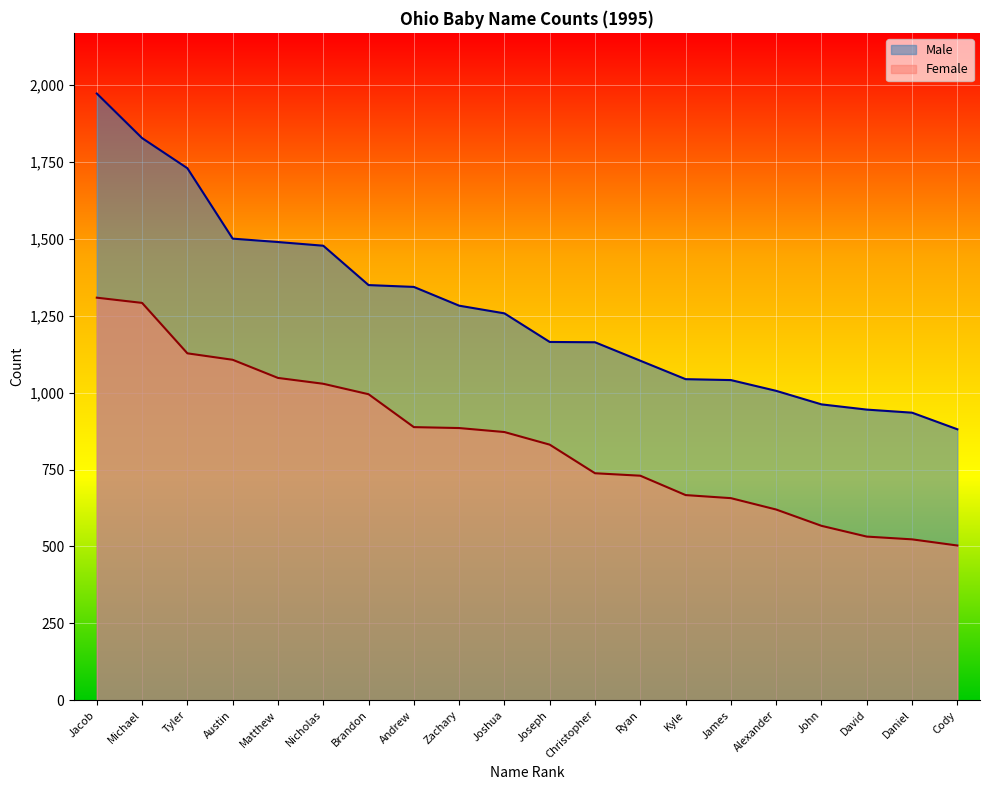

What position from the right is David?

3